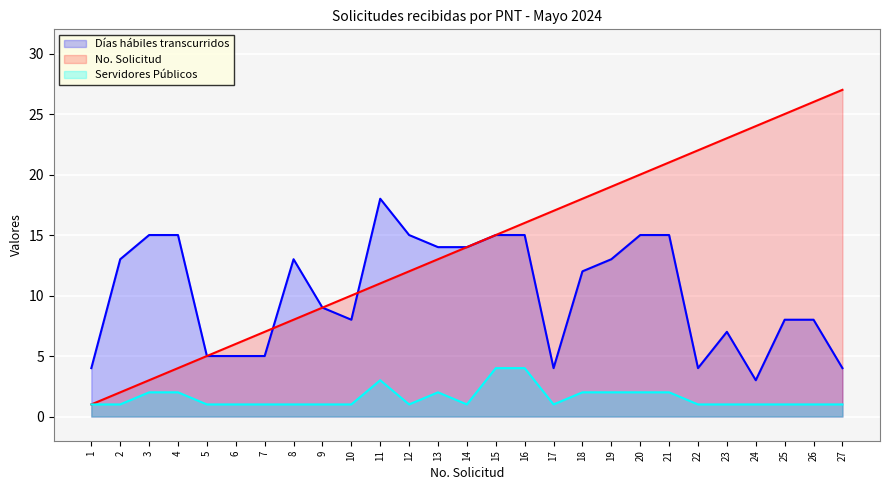

What is the sum of the Días hábiles transcurridos values at 2 and 9?

22